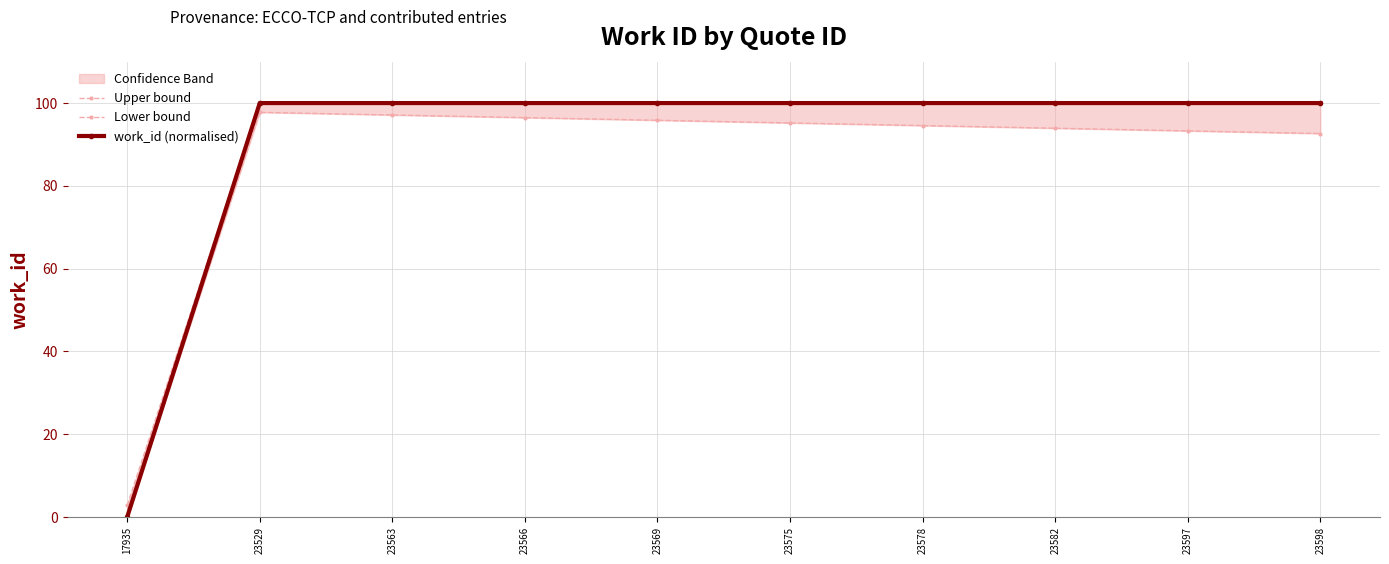

The value of work_id (normalised) at 23575 is 138.4. True or false?

False